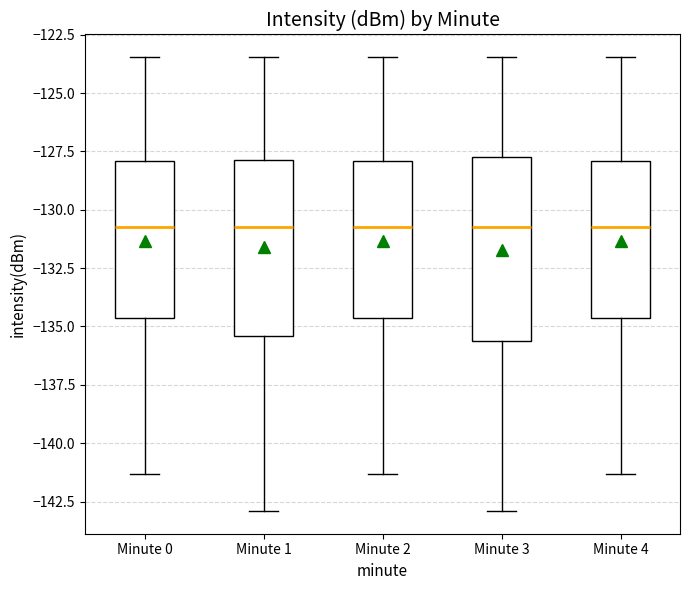

Reading left to right, transcribe this box plot: for each box, give where its median line is, the range the box spans, and where its two whiskers end, as read against the y-axis. The values are not printed on the chart, so give them approximately, as read against the axis.

Minute 0: median -130.5, box -134.5 to -128.0, whiskers -141.5 to -123.5
Minute 1: median -130.5, box -135.5 to -128.0, whiskers -143.0 to -123.5
Minute 2: median -130.5, box -134.5 to -128.0, whiskers -141.5 to -123.5
Minute 3: median -130.5, box -135.5 to -127.5, whiskers -143.0 to -123.5
Minute 4: median -130.5, box -134.5 to -128.0, whiskers -141.5 to -123.5